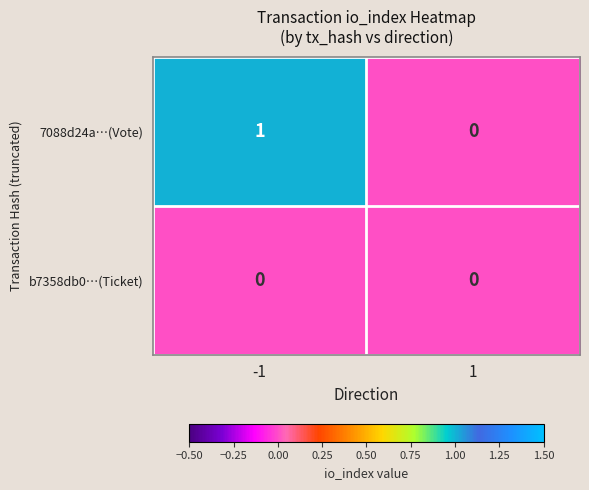

The b7358db0…(Ticket) series shows 0 at 1. True or false?

True